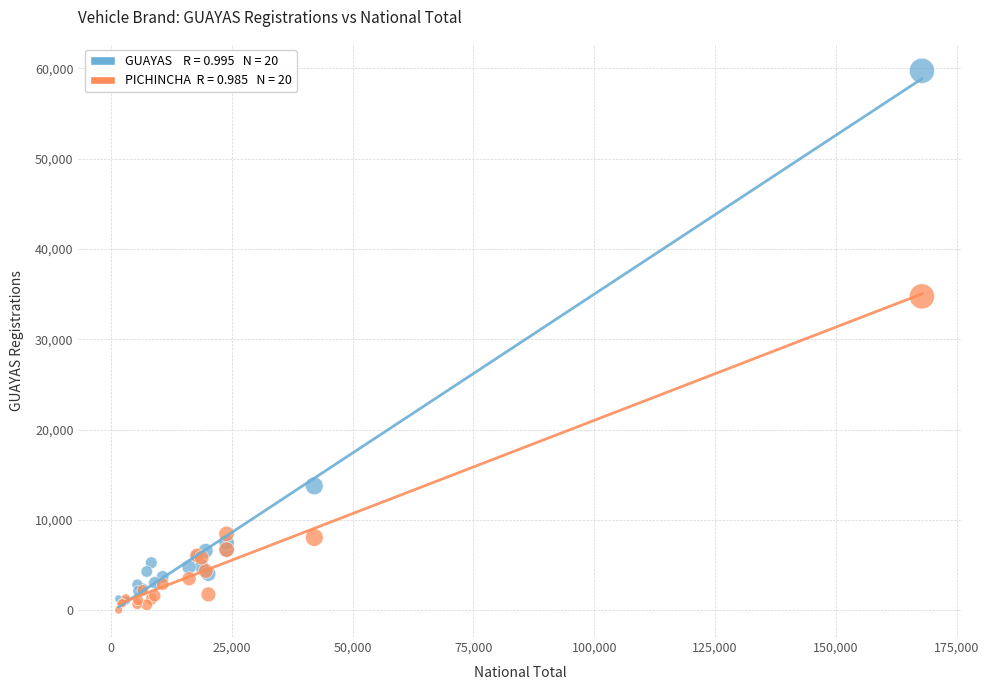

Across all series, what Y value is closest to 29876?

34755